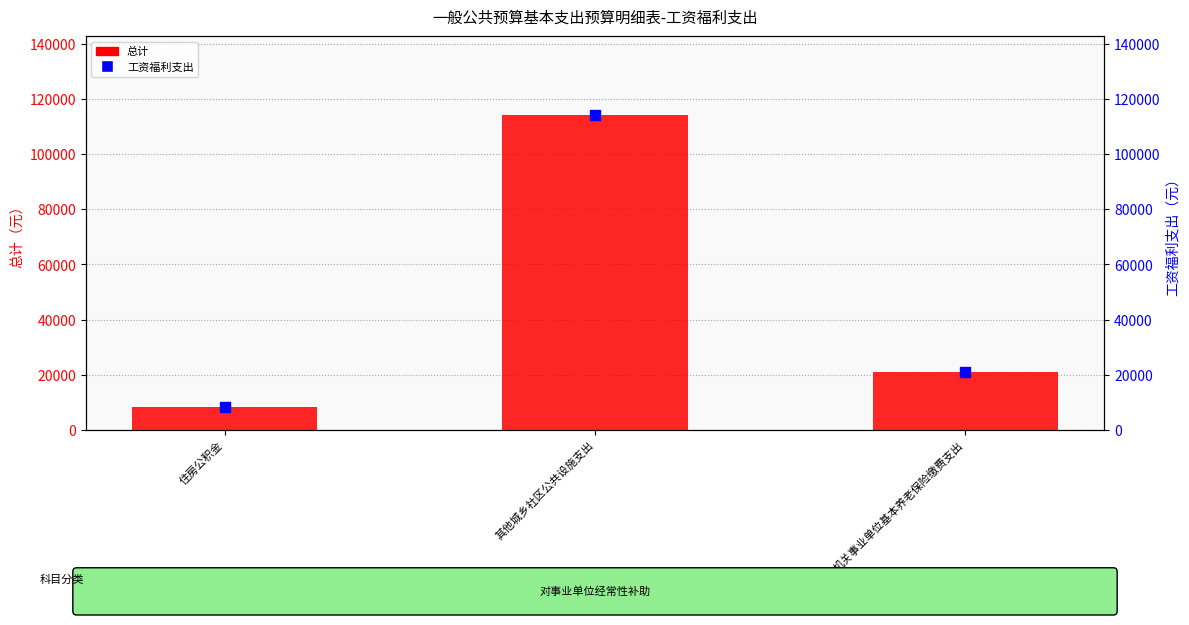

What are all the series names shown in the legend?

总计, 工资福利支出